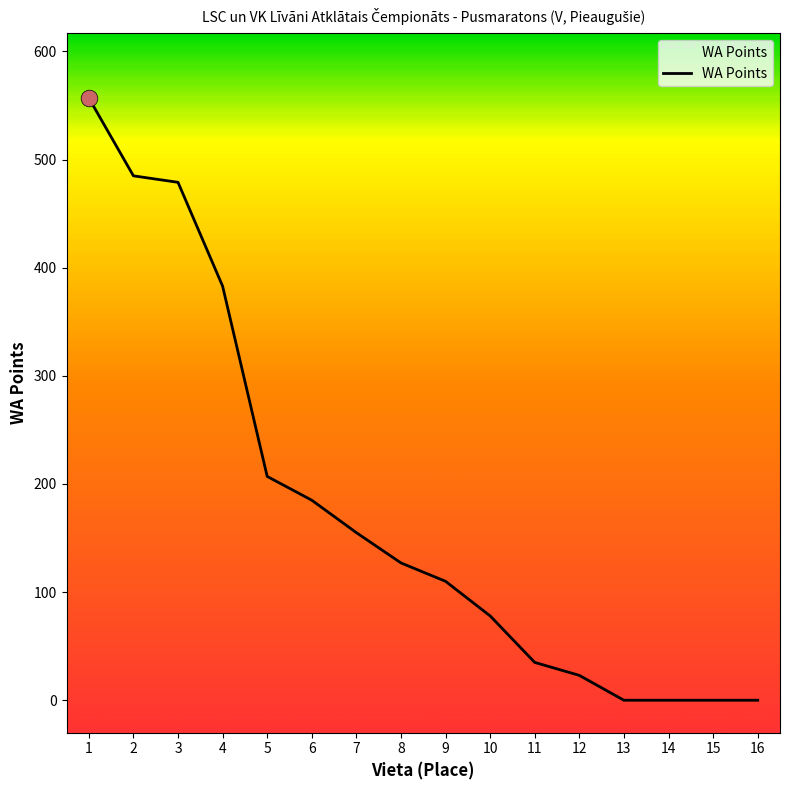

Reading left to right, list all the values displayed in this chart.

1=557	2=485	3=479	4=383	5=207	6=185	7=155	8=127	9=110	10=78	11=35	12=23	13=0	14=0	15=0	16=0